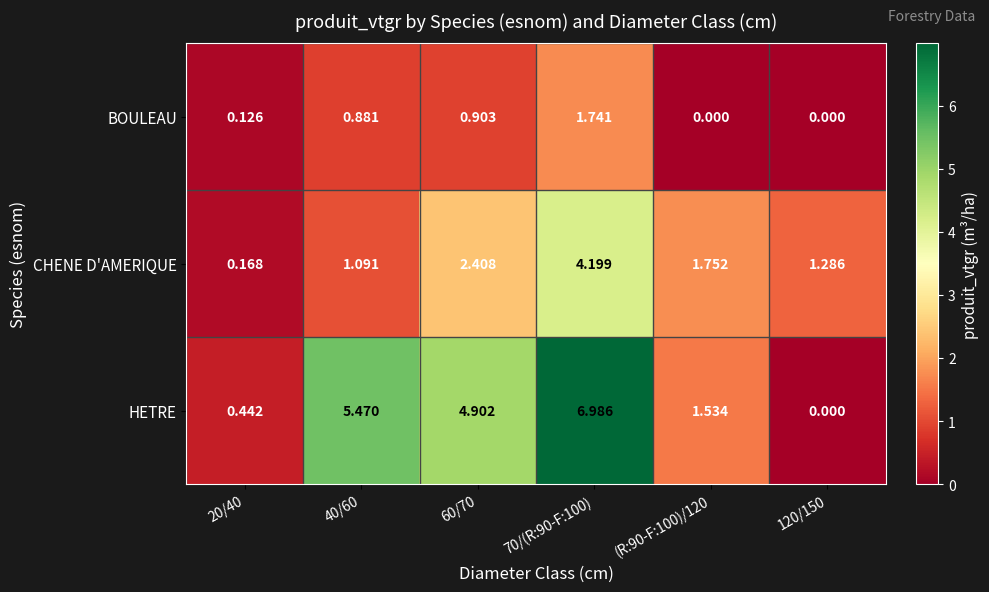

List the series in order of their peak value, highest first.

HETRE, CHENE D'AMERIQUE, BOULEAU